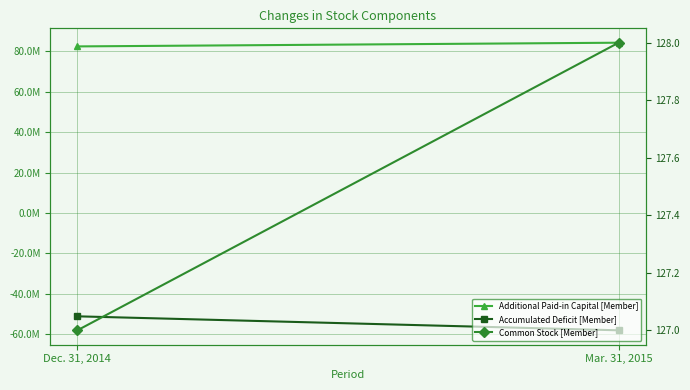

Which category has the lowest value in the Accumulated Deficit [Member] series?

Mar. 31, 2015